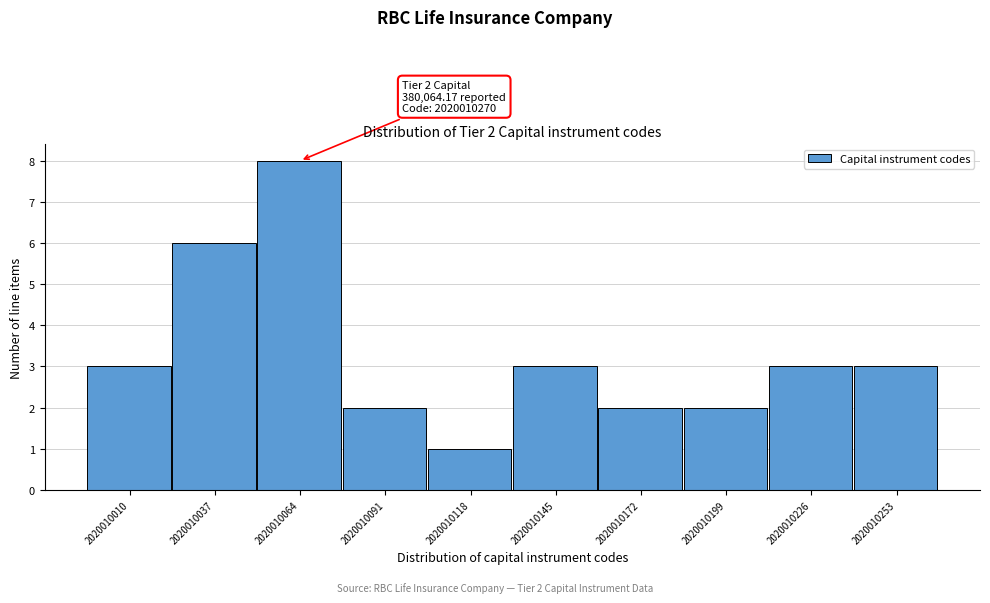

Reading left to right, what are all the values shown in this chart?

3	6	8	2	1	3	2	2	3	3